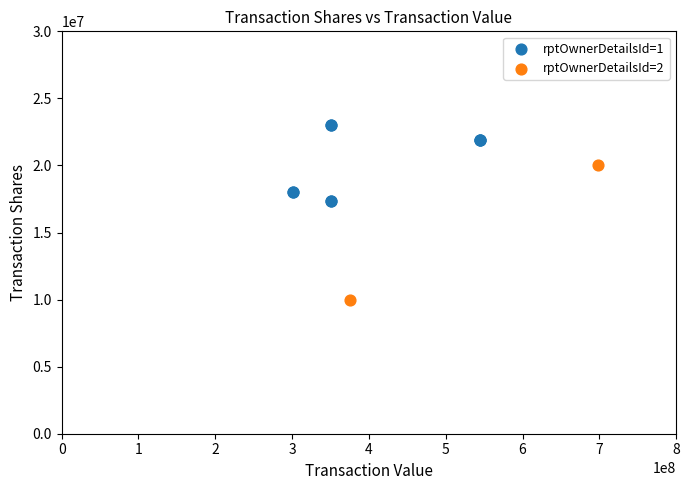

What are all the series names shown in the legend?

rptOwnerDetailsId=1, rptOwnerDetailsId=2